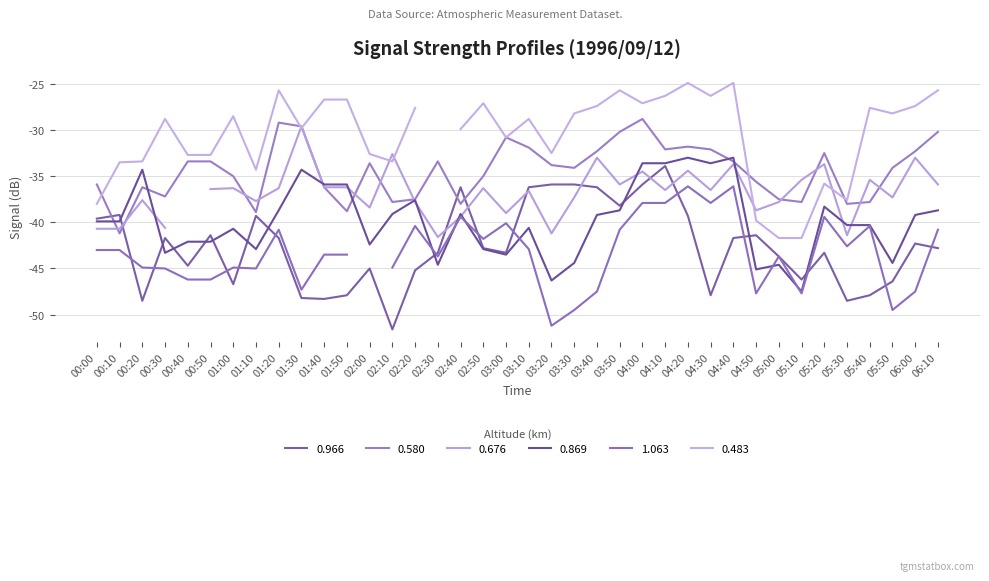

At which category does 0.580 reach its first local peak?

00:20